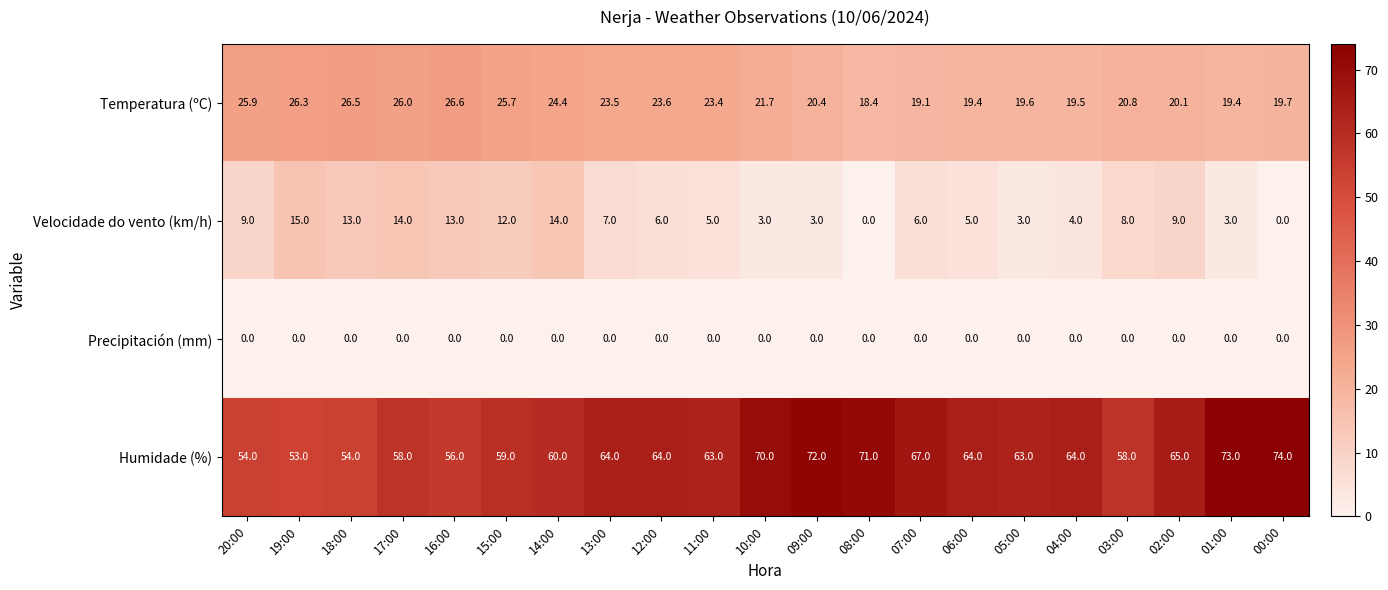

At how many categories does at least one series exceed 6?

21